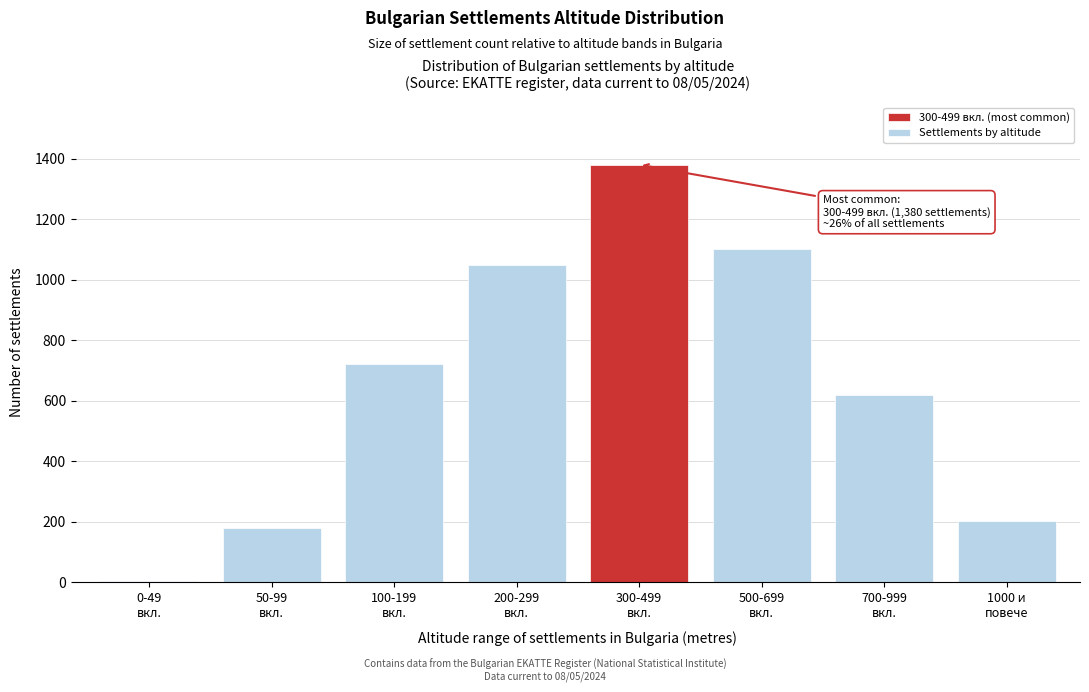

Reading left to right, list all the values displayed in this chart.

5	180	720	1050	1380	1100	620	204